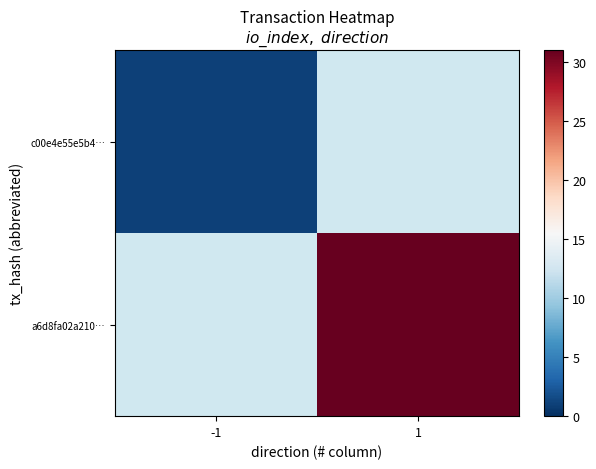

How many data points does each series have?

2